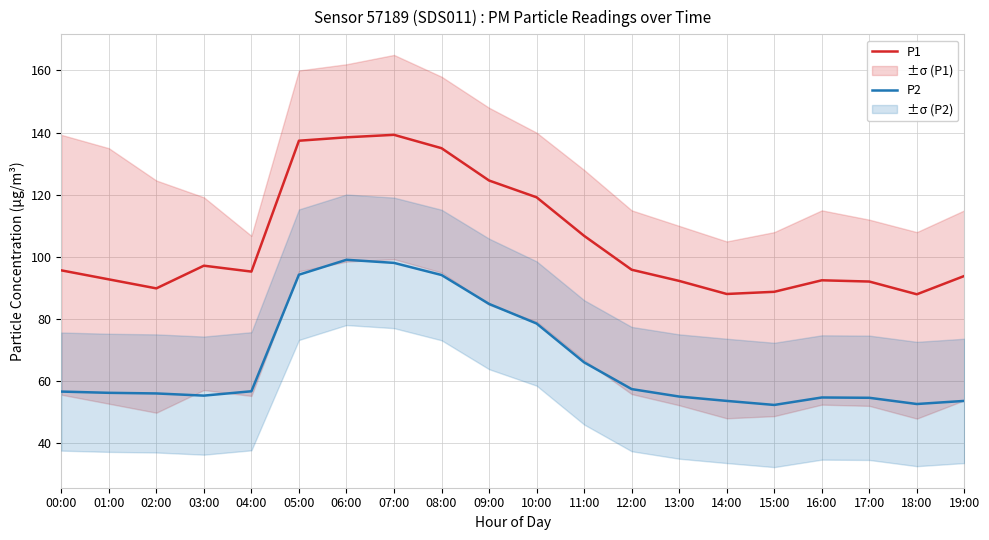

Count the number of categories in the chart.

20